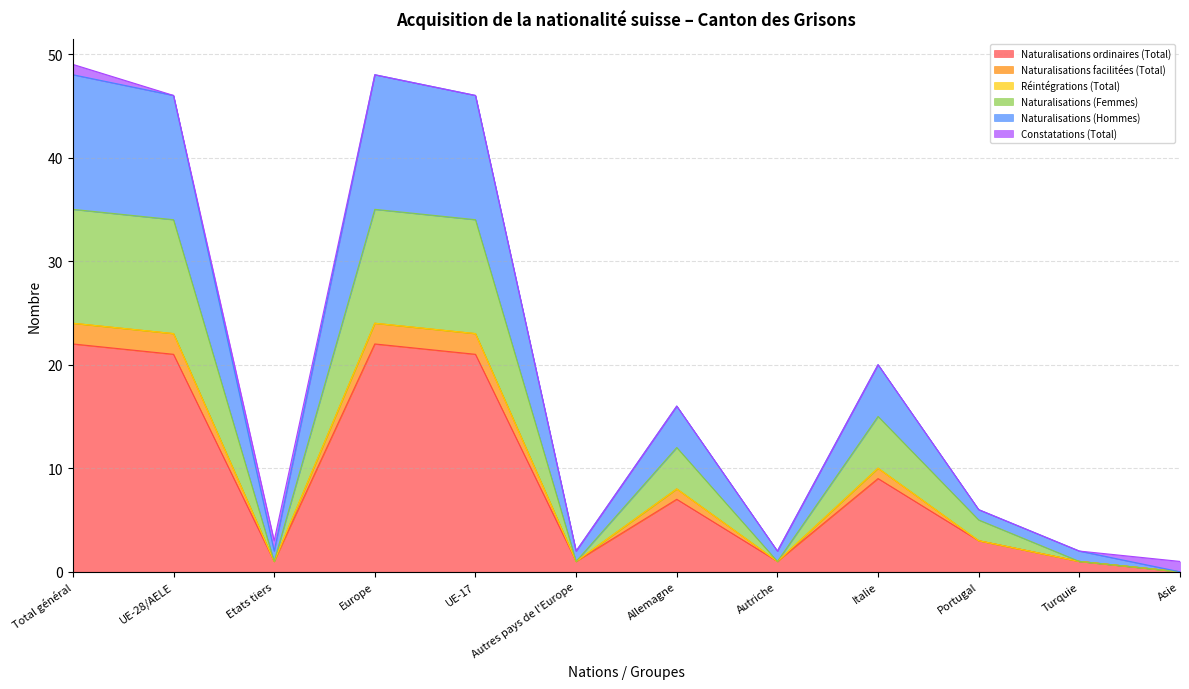

At which category does Naturalisations facilitées (Total) reach its first local peak?

Europe